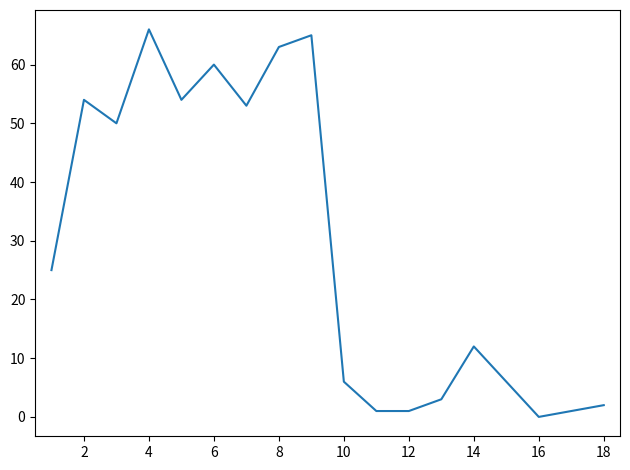

What is the maximum value shown in the chart?

66